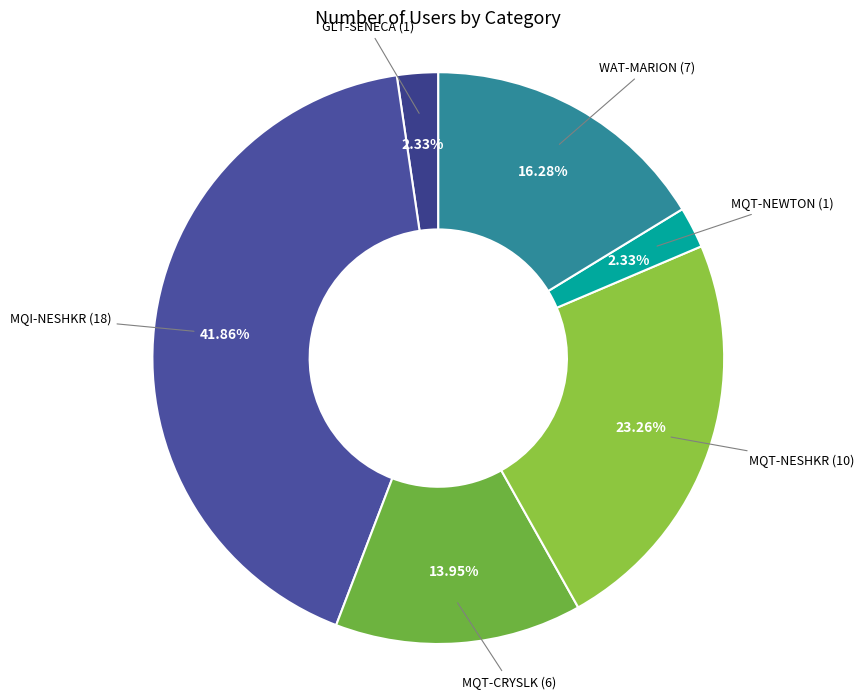

Does MQT-NESHKR represent more than half of the total?

No